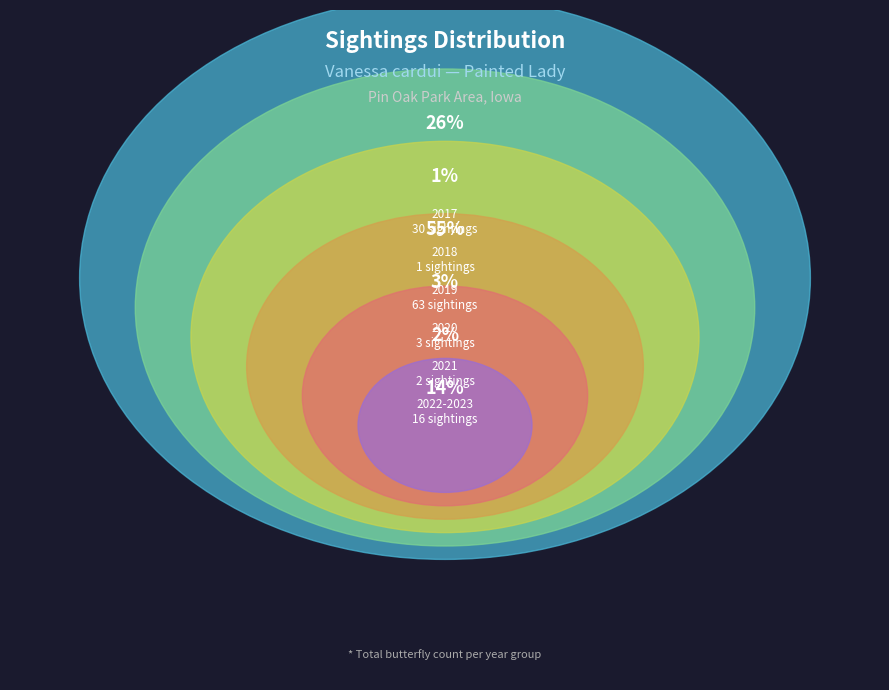

Does 2017 account for over 50% of the chart?

No